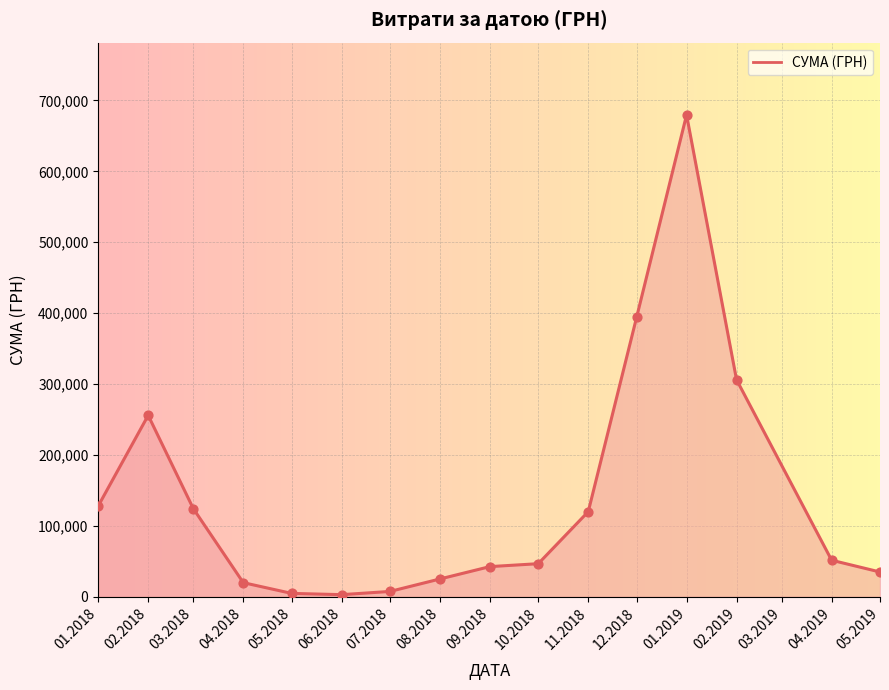

What is the ratio of the value at 01.2019 to the value at 04.2018?

34.4